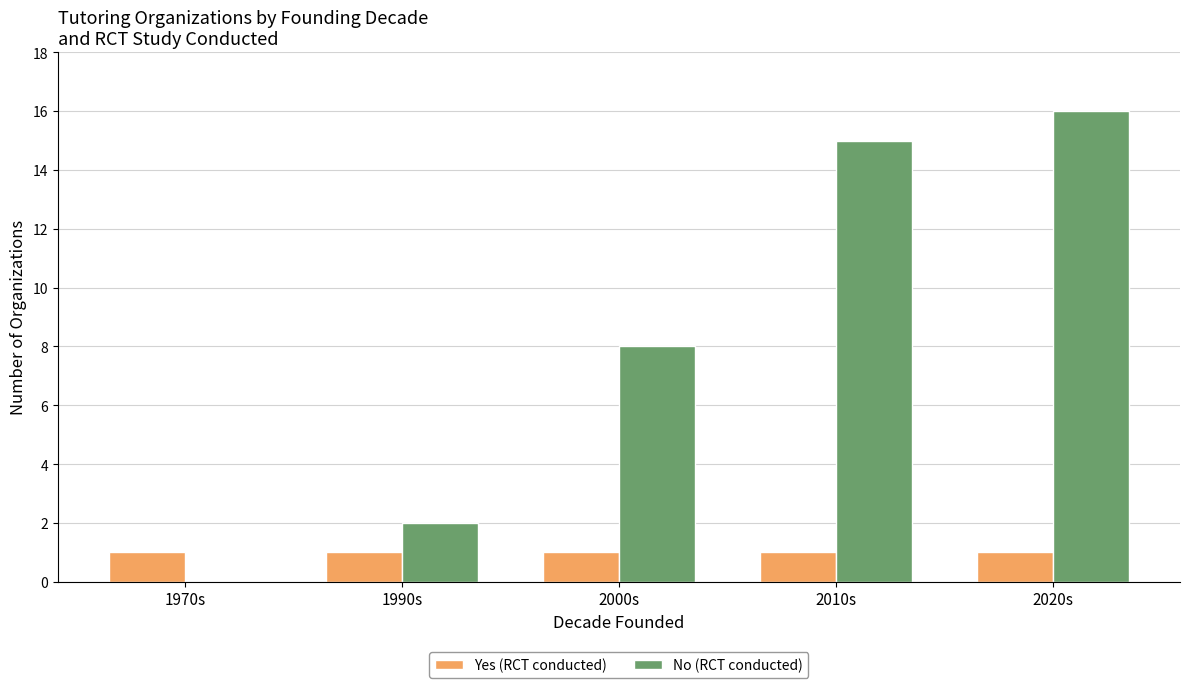

True or false: Yes (RCT conducted) has a value of 1 at 2010s.

True